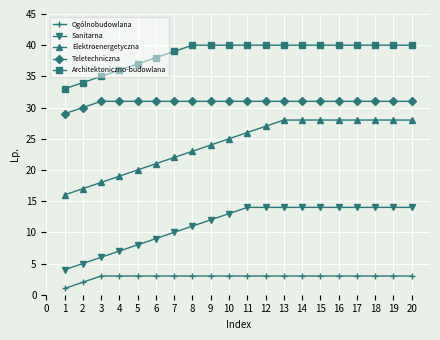

Rank the series by their average value, from highest to lowest.

Architektoniczno-budowlana, Teletechniczna, Elektroenergetyczna, Sanitarna, Ogólnobudowlana